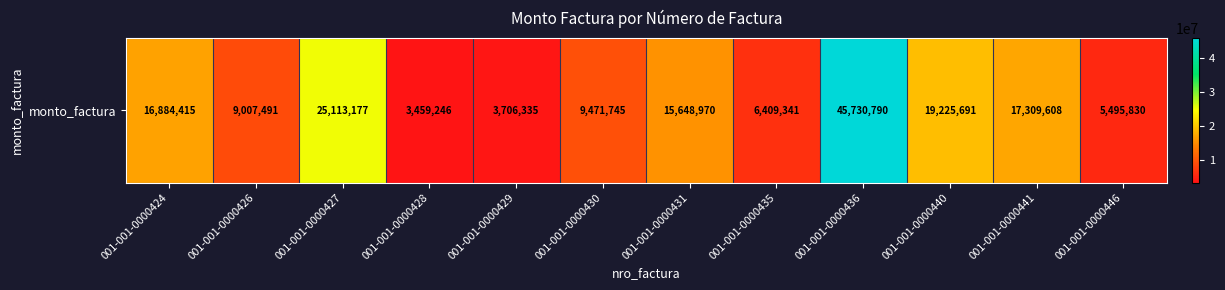

The value at 001-001-0000446 is 5495830. True or false?

True